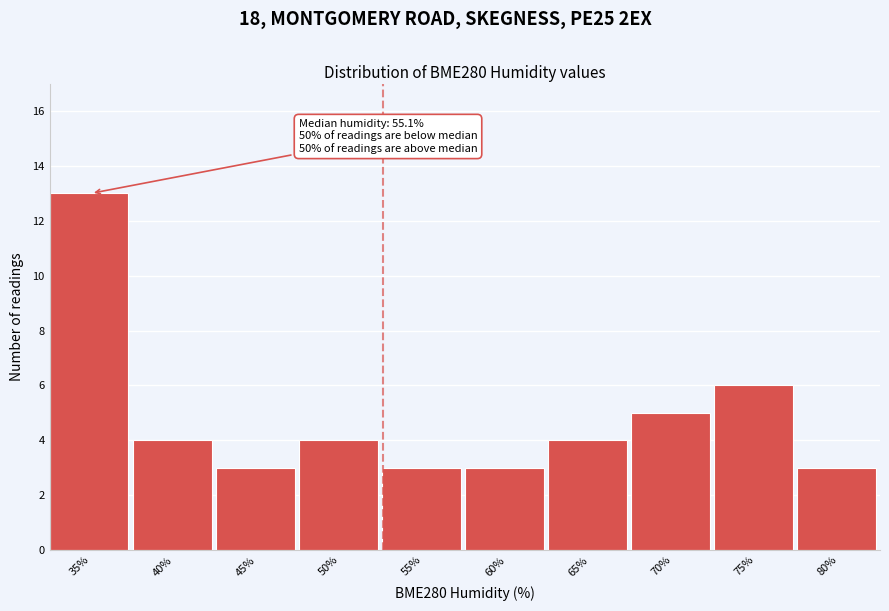

Reading left to right, extract all data points from this chart.

35%=13	40%=4	45%=3	50%=4	55%=3	60%=3	65%=4	70%=5	75%=6	80%=3